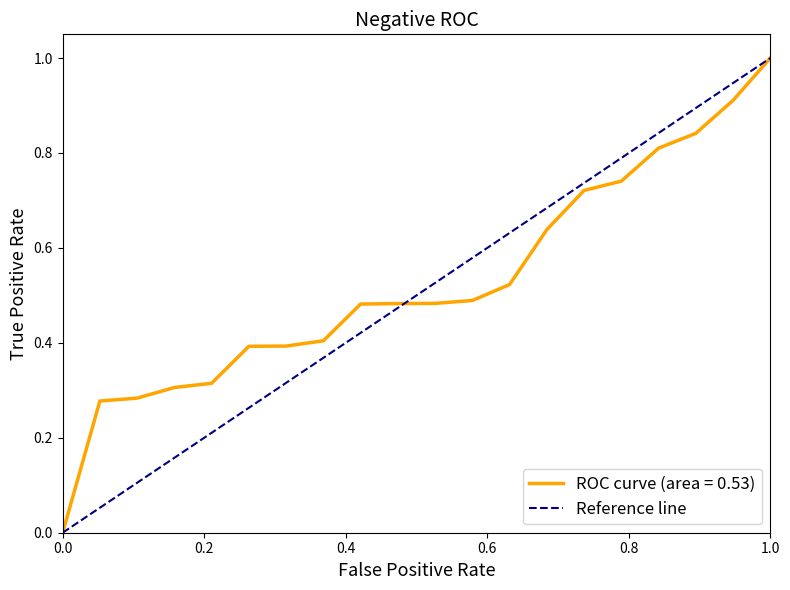

What is the maximum value for ROC curve (area = 0.53)?

1.0